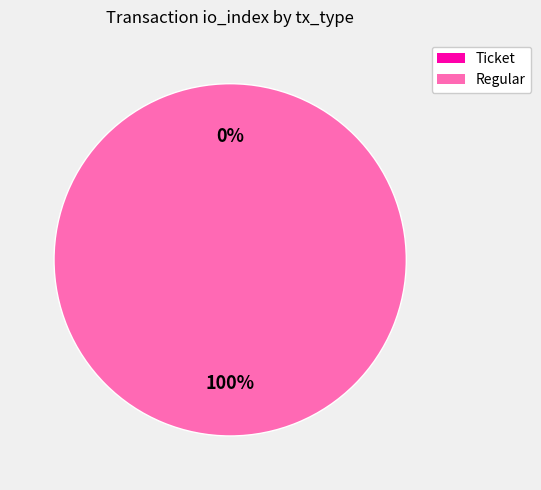

Which slice is the smallest?

Ticket